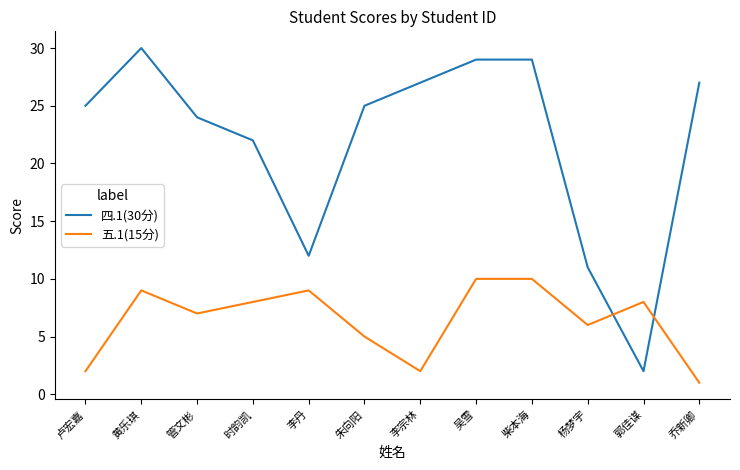

Between which two adjacent categories do 五.1(15分) and 四.1(30分) first intersect?

杨梦宇 and 郭佳谋